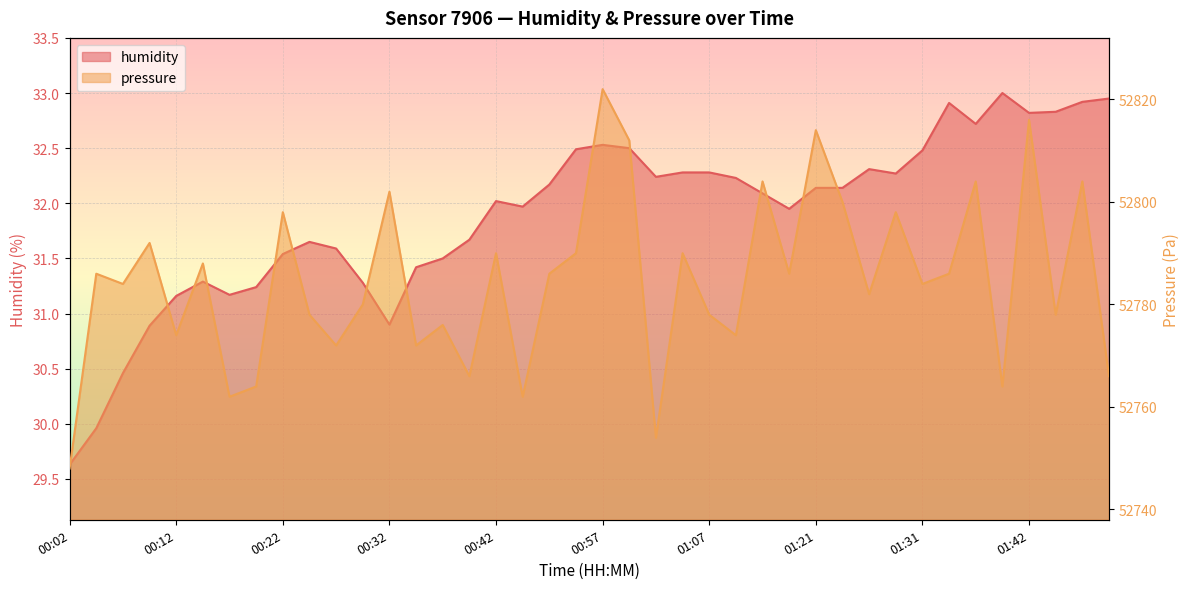

The humidity series shows 53.1 at 01:44. True or false?

False